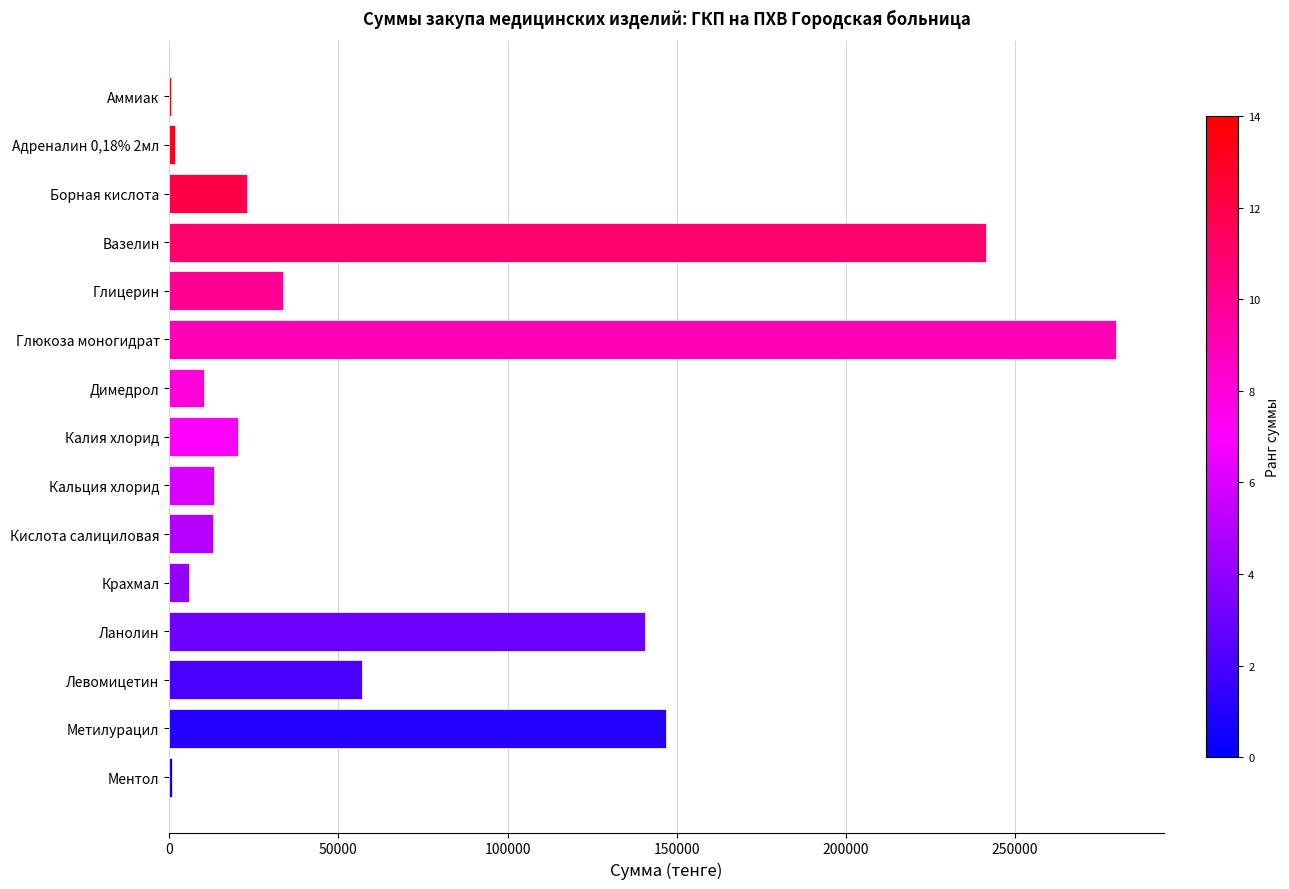

Count the number of categories in the chart.

15